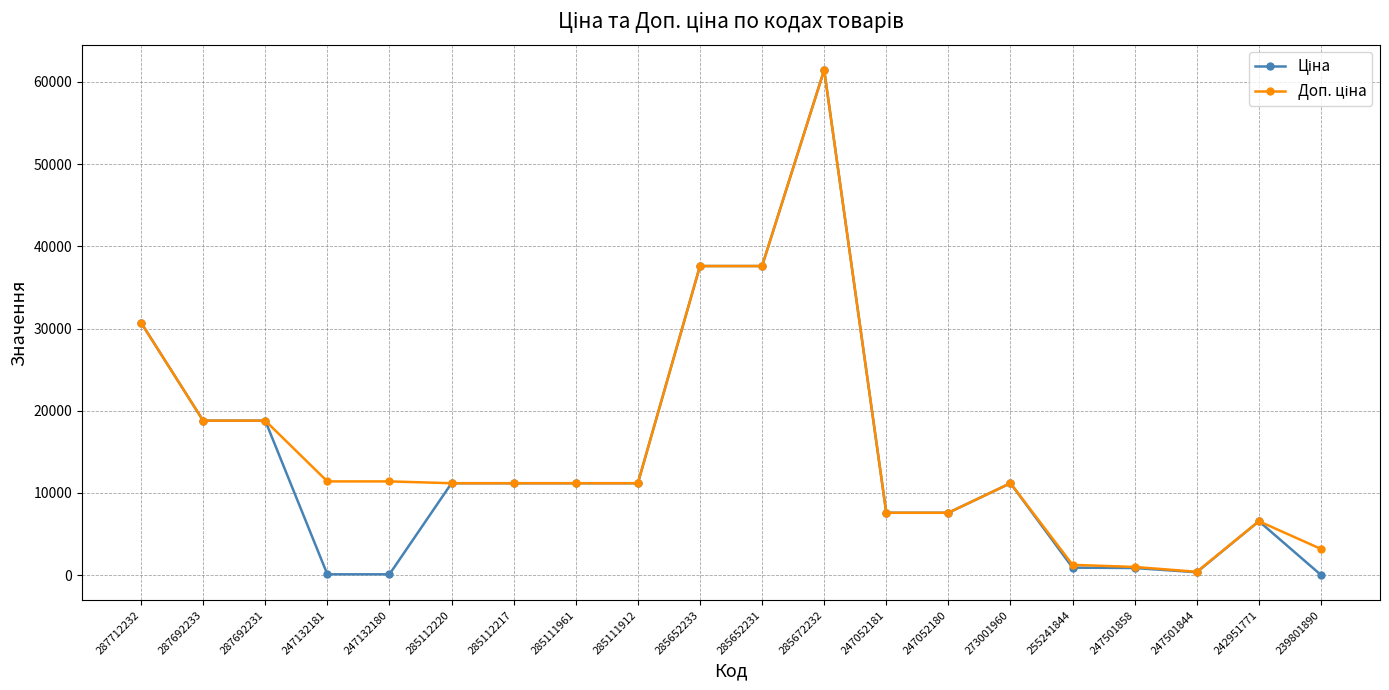

What is the greatest value displayed?

61434.3